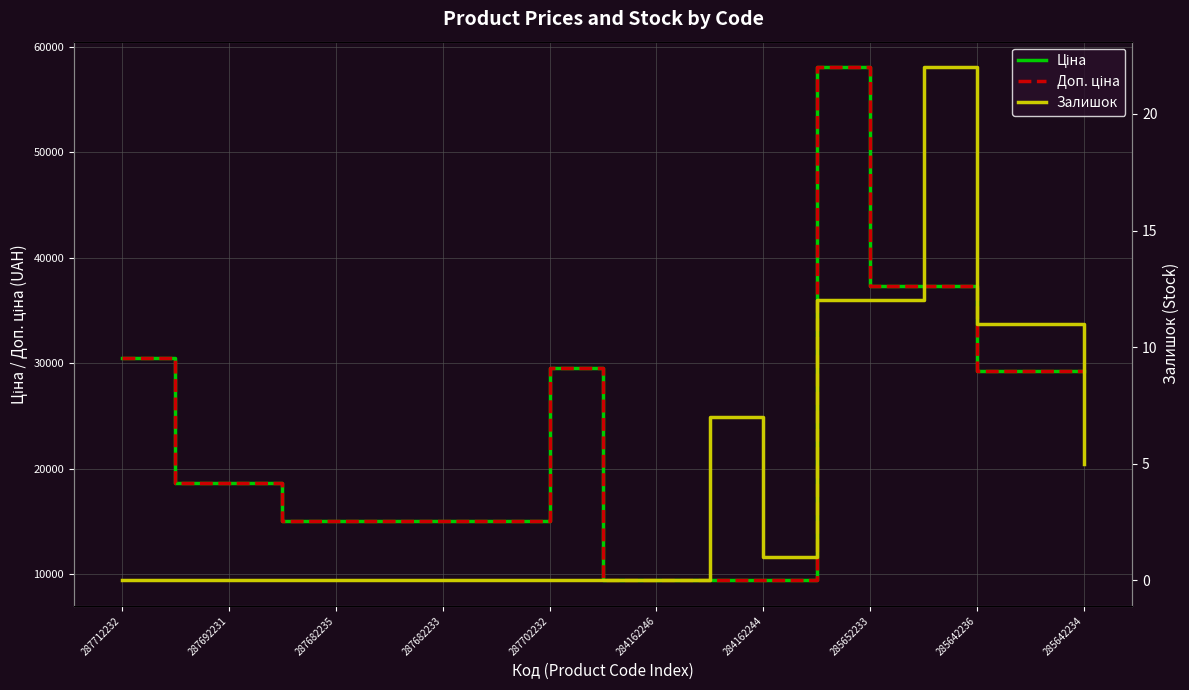

At how many categories does at least one series exceed 1495?

19